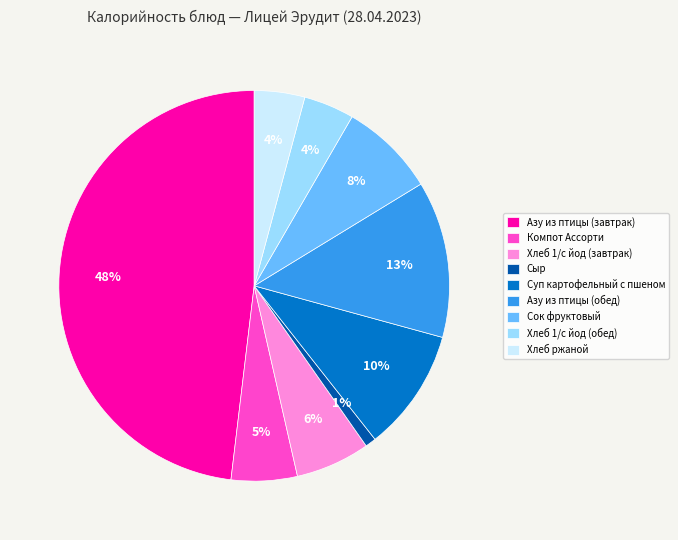

Combined, do Азу из птицы (обед) and Хлеб ржаной account for over 50%?

No